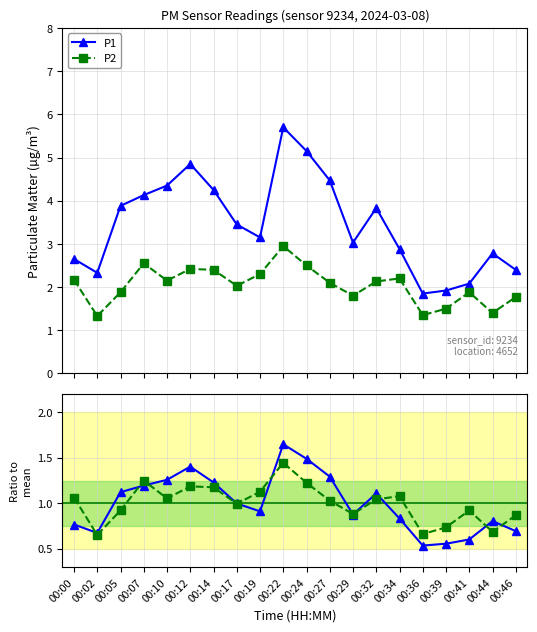

Where does the P2 series first go above 2?

00:00